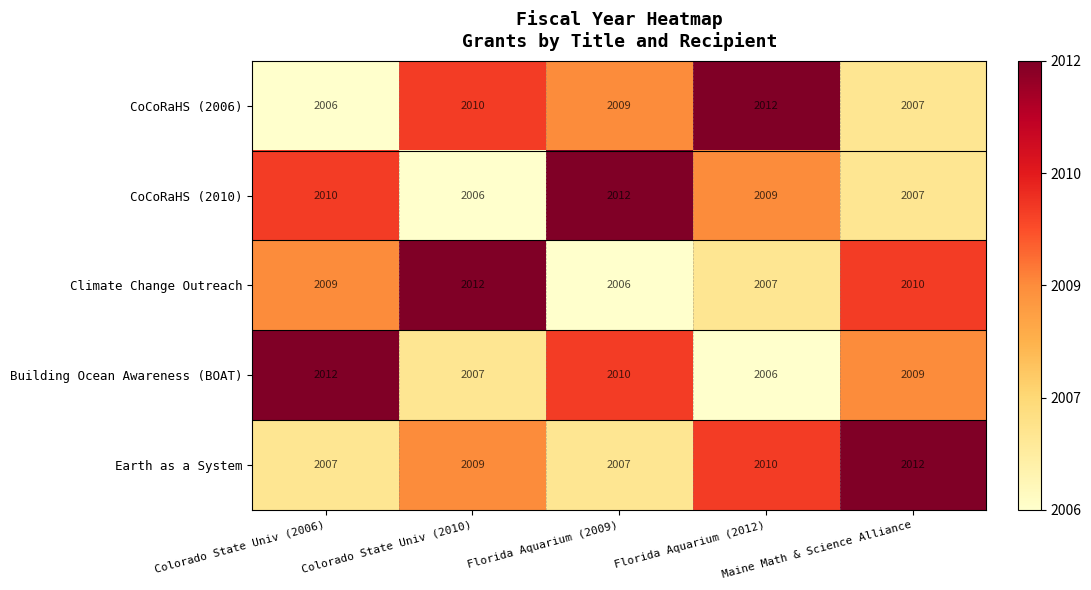

Read the Building Ocean Awareness (BOAT) value at Florida Aquarium (2009).

2010